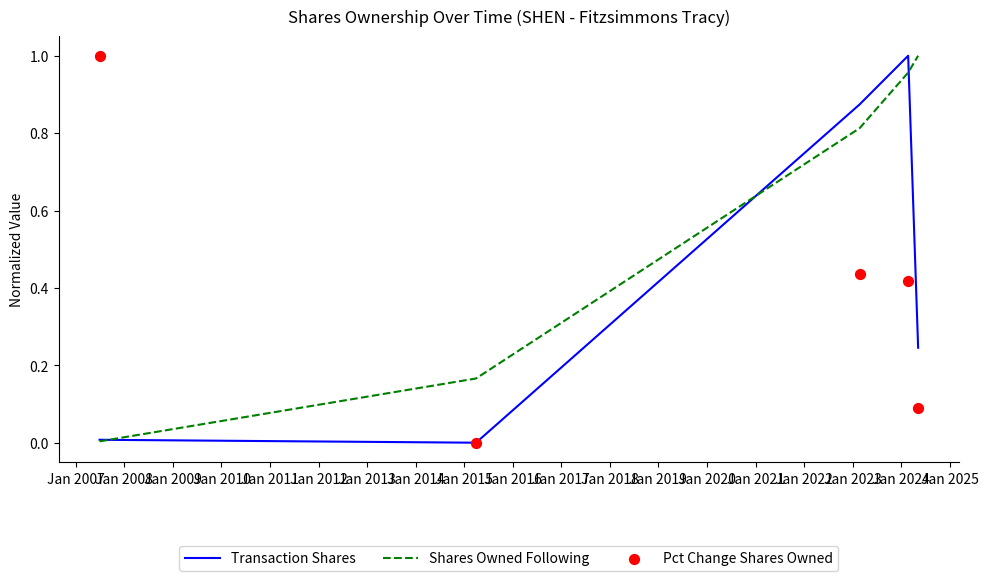

At how many categories does at least one series exceed 0?

5